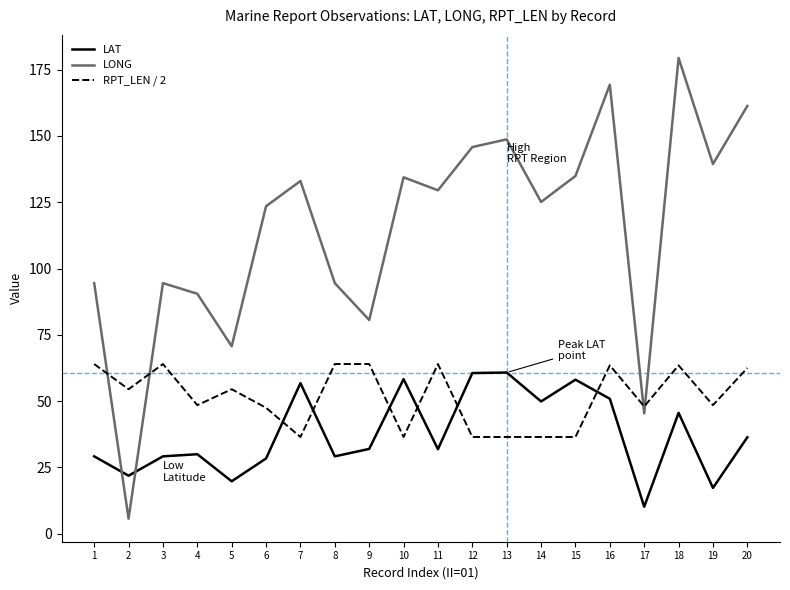

What is the total value across all series at 7?

226.3